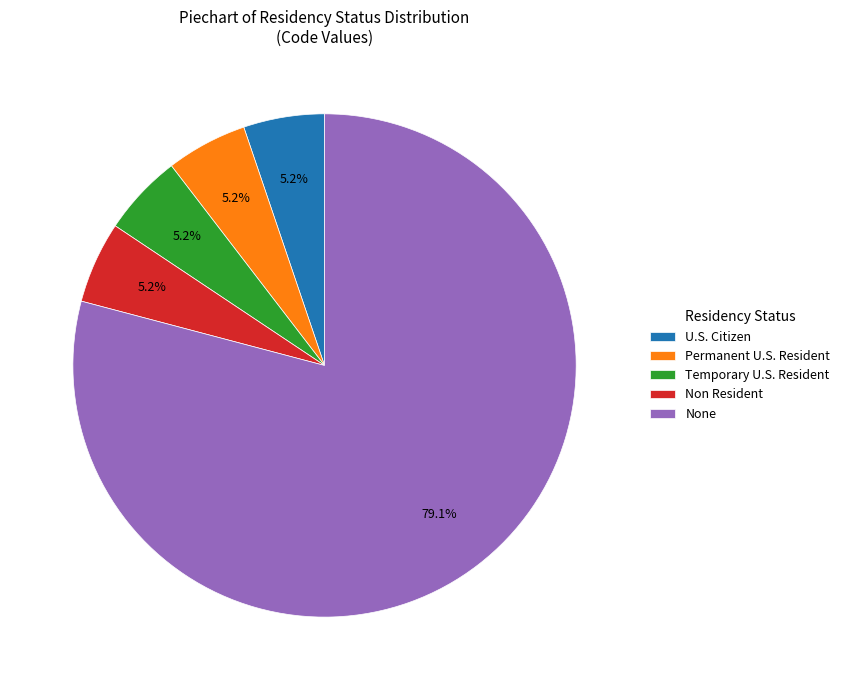

Does any single category account for the majority?

Yes